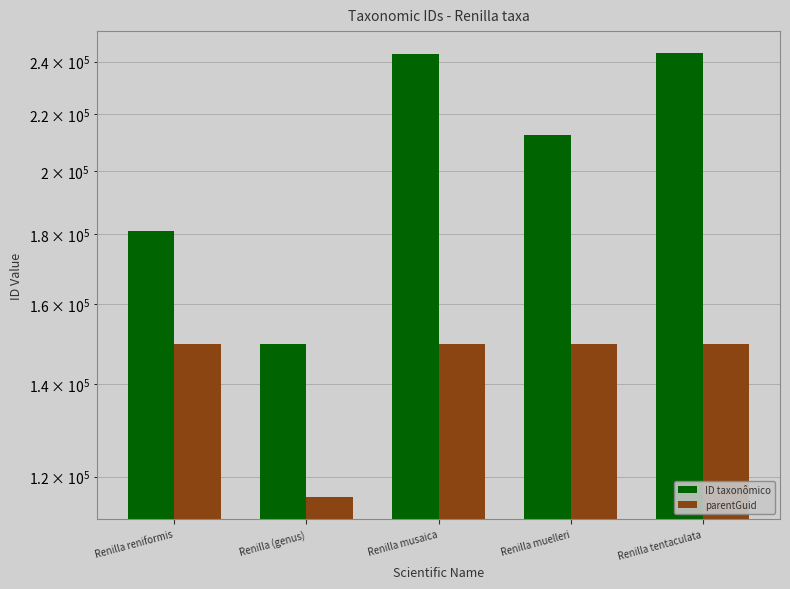

What is the maximum value shown in the chart?

243392